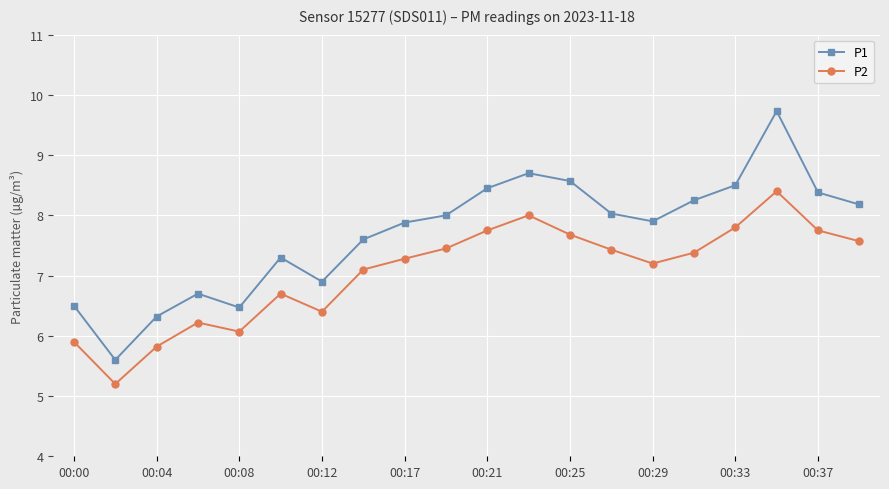

What is the difference between the maximum and minimum values in the P1 series?

4.1